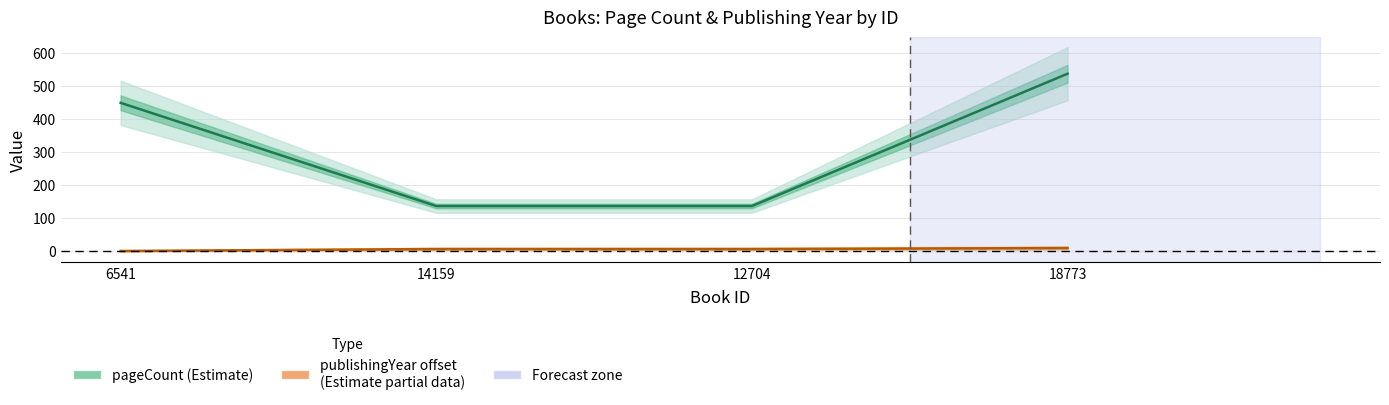

At which category does the chart reach its peak across all series?

18773